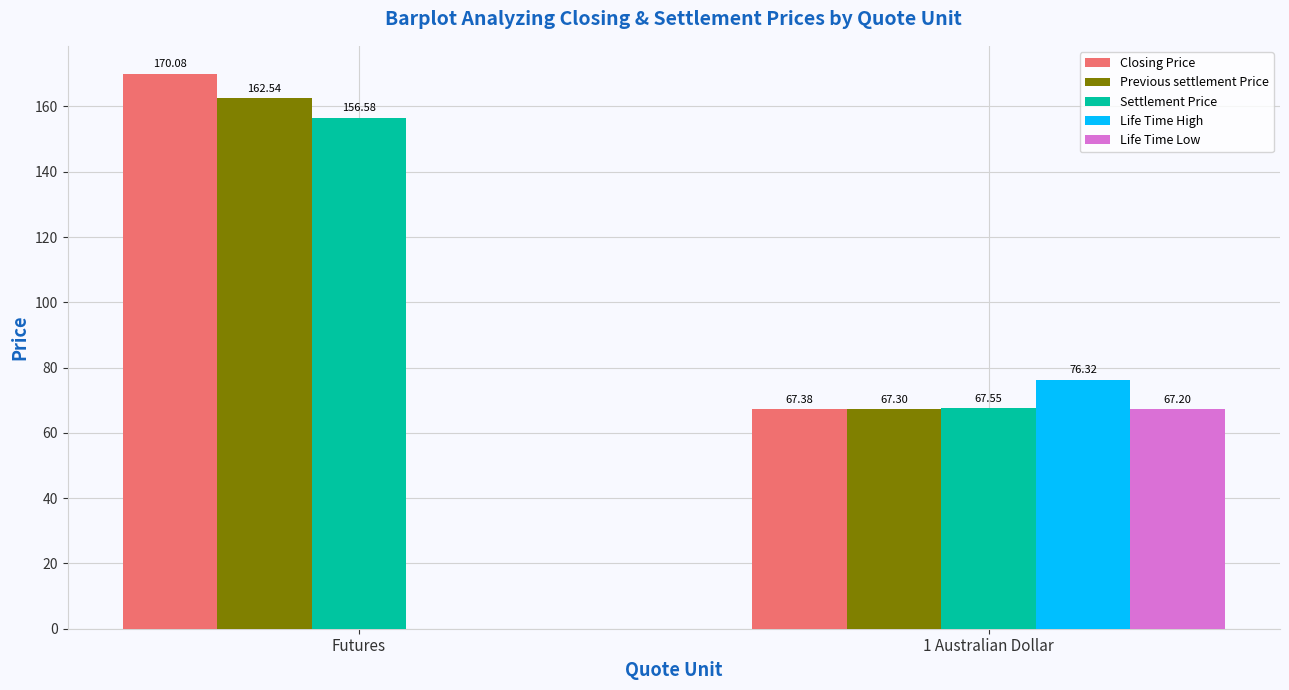

Which series has the largest total across all categories?

Closing Price